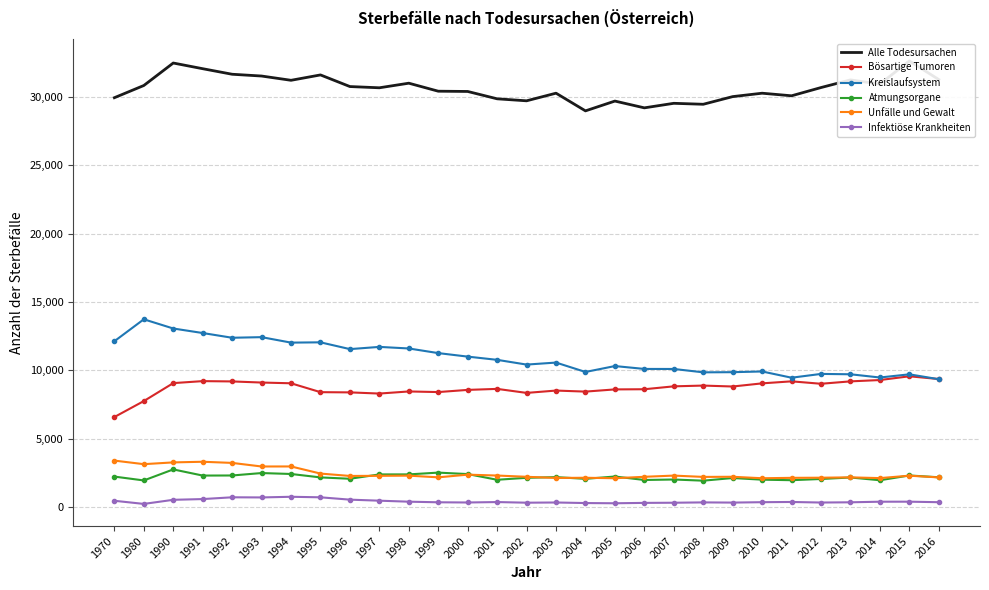

List the series in order of their peak value, highest first.

Alle Todesursachen, Kreislaufsystem, Bösartige Tumoren, Unfälle und Gewalt, Atmungsorgane, Infektiöse Krankheiten